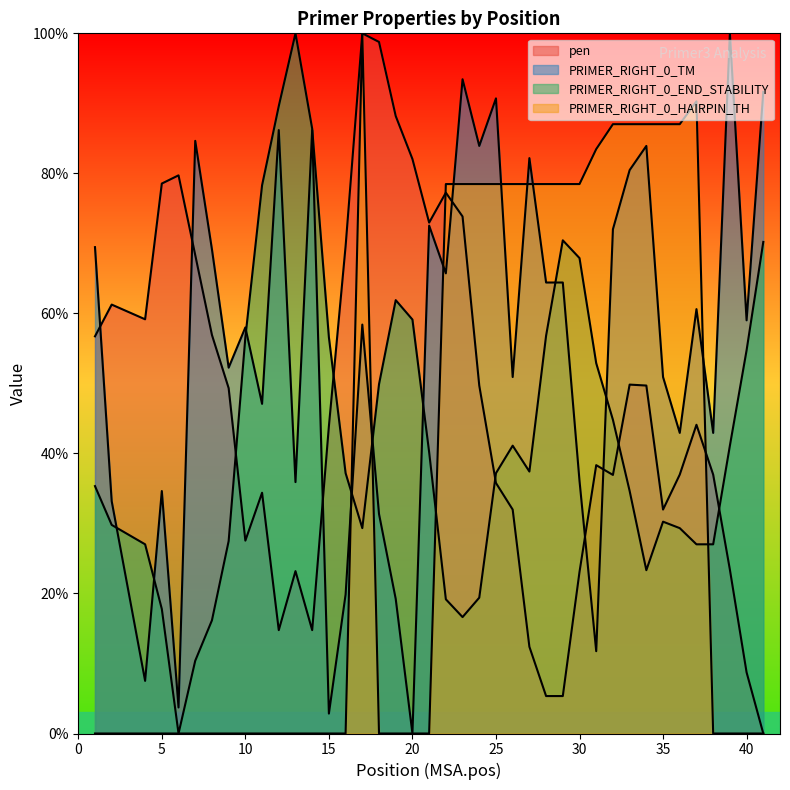

Does the chart have visible grid lines?

No